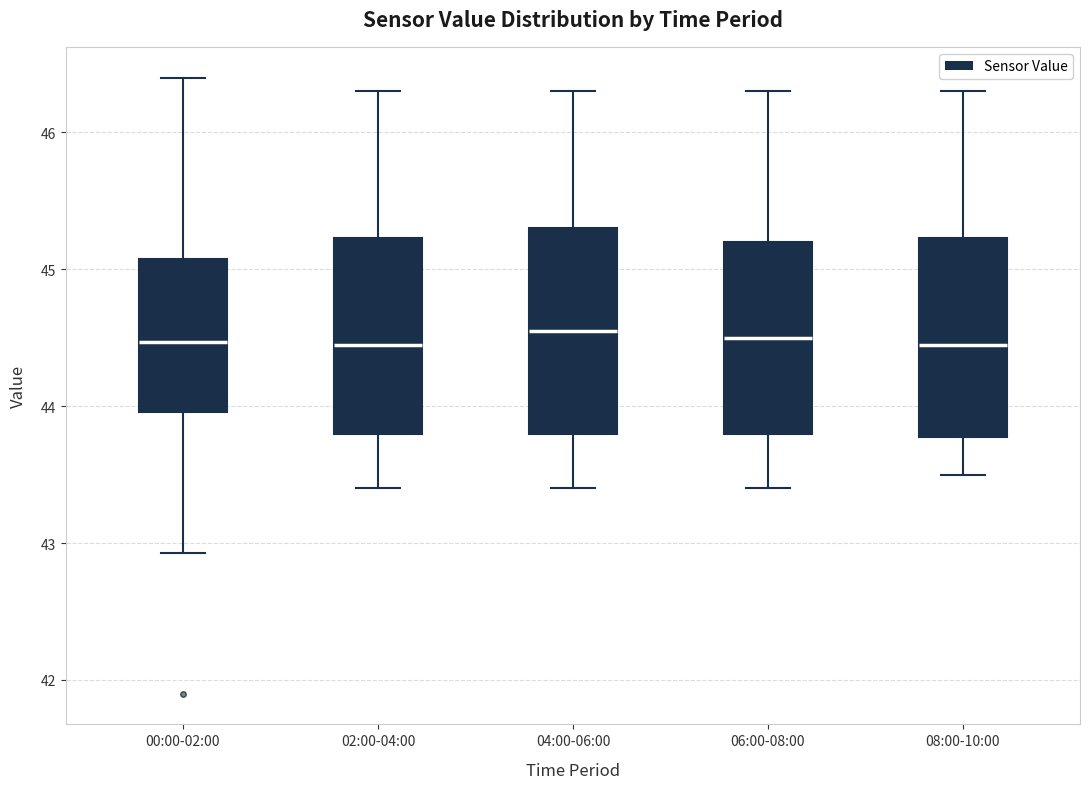

Reading left to right, read every box against the y-axis: the position of its median line, the range the box covers, and the ends of its whiskers. The values are not printed on the chart, so give them approximately, as read against the axis.

00:00-02:00: median 44.5, box 44.0 to 45.1, whiskers 42.9 to 46.4
02:00-04:00: median 44.5, box 43.8 to 45.2, whiskers 43.4 to 46.3
04:00-06:00: median 44.6, box 43.8 to 45.3, whiskers 43.4 to 46.3
06:00-08:00: median 44.5, box 43.8 to 45.2, whiskers 43.4 to 46.3
08:00-10:00: median 44.5, box 43.8 to 45.2, whiskers 43.5 to 46.3